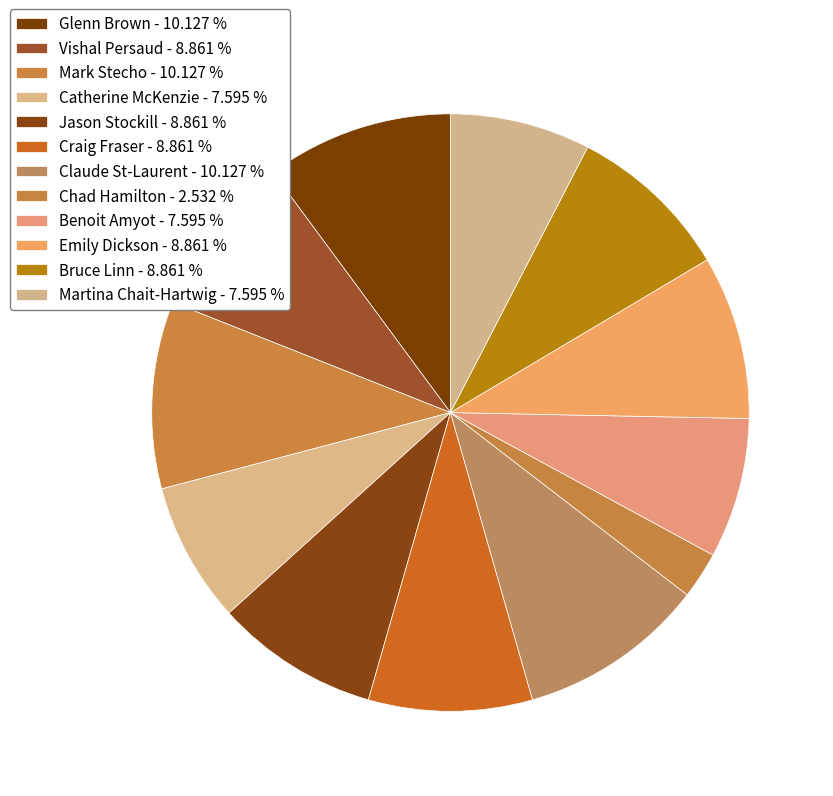

How many segments does this pie chart have?

12